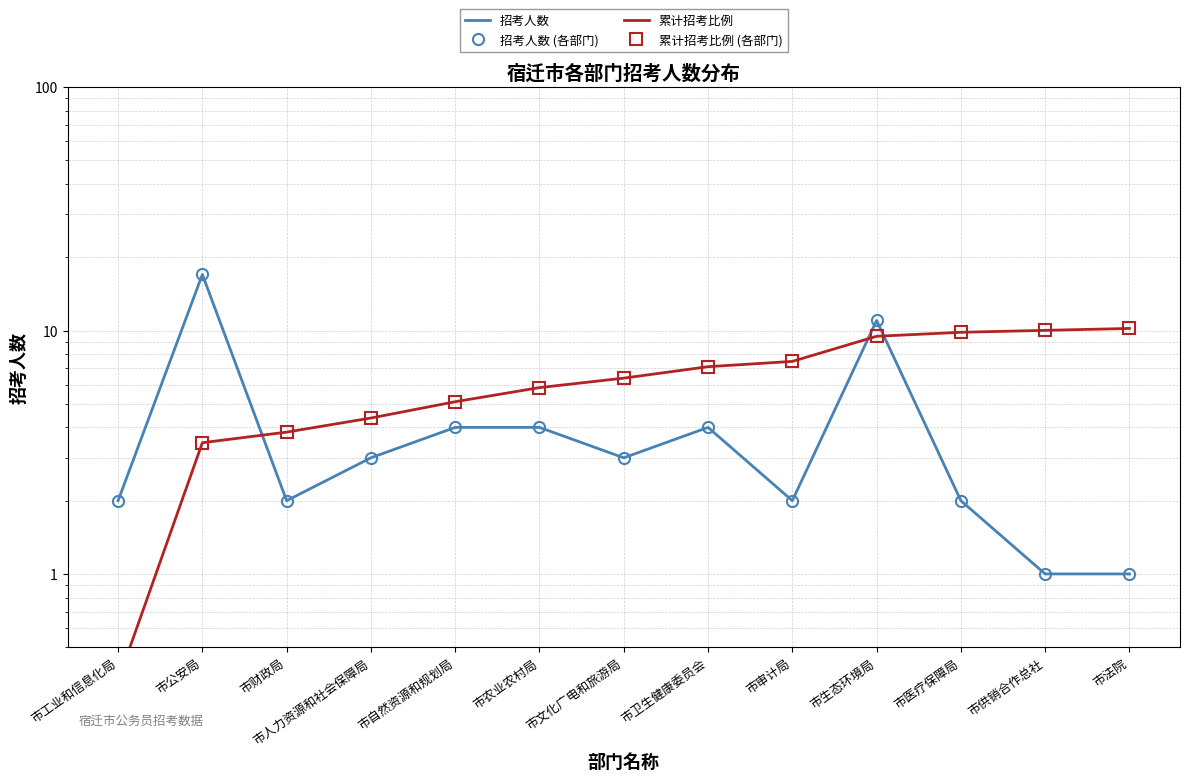

At which label does 累计招考比例 (各部门) reach its minimum?

市工业和信息化局